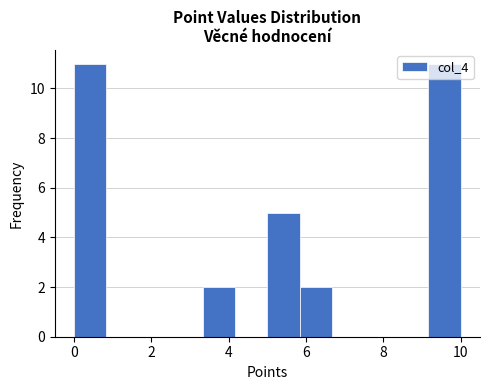

Reading left to right, transcribe this chart: for each bar, give the range it covers on the x-axis and its height. Neither the bar edges nor the heights are printed on the chart, so give them approximately, as read against the axes.

0.0 to 0.8: 11
0.8 to 1.6: 0
1.6 to 2.6: 0
2.6 to 3.4: 0
3.4 to 4.2: 2
4.2 to 5.0: 0
5.0 to 5.8: 5
5.8 to 6.6: 2
6.6 to 7.6: 0
7.6 to 8.4: 0
8.4 to 9.2: 0
9.2 to 10.0: 11